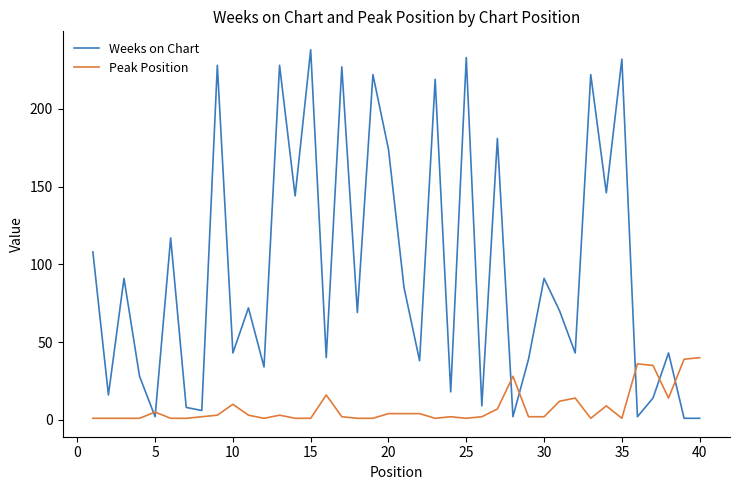

Rank the series by their maximum value, from highest to lowest.

Weeks on Chart, Peak Position